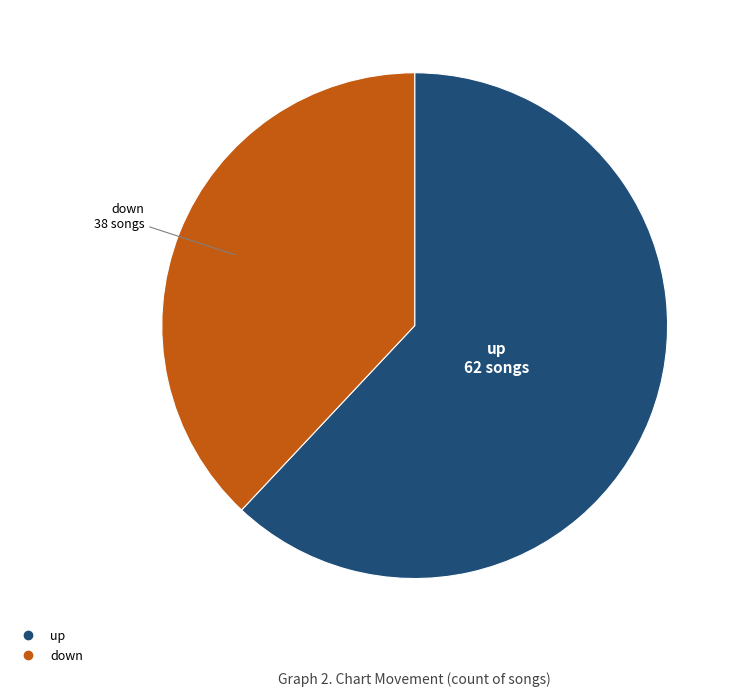

How many segments does this pie chart have?

2